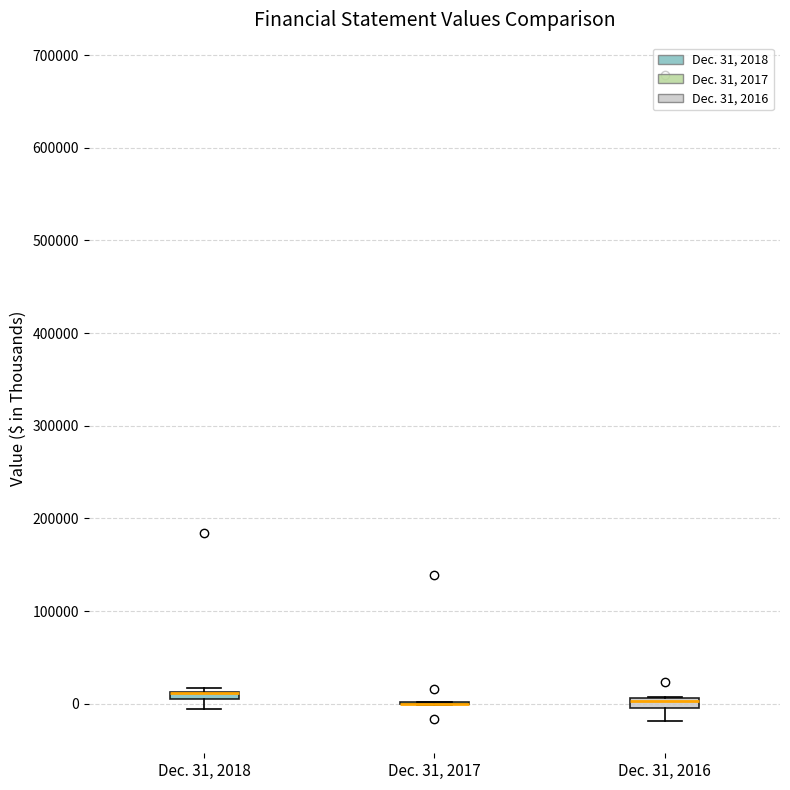

Where is the lower edge of the box for Dec. 31, 2018 on the y-axis? The values are not printed on the chart, so give them approximately, as read against the axis.

0